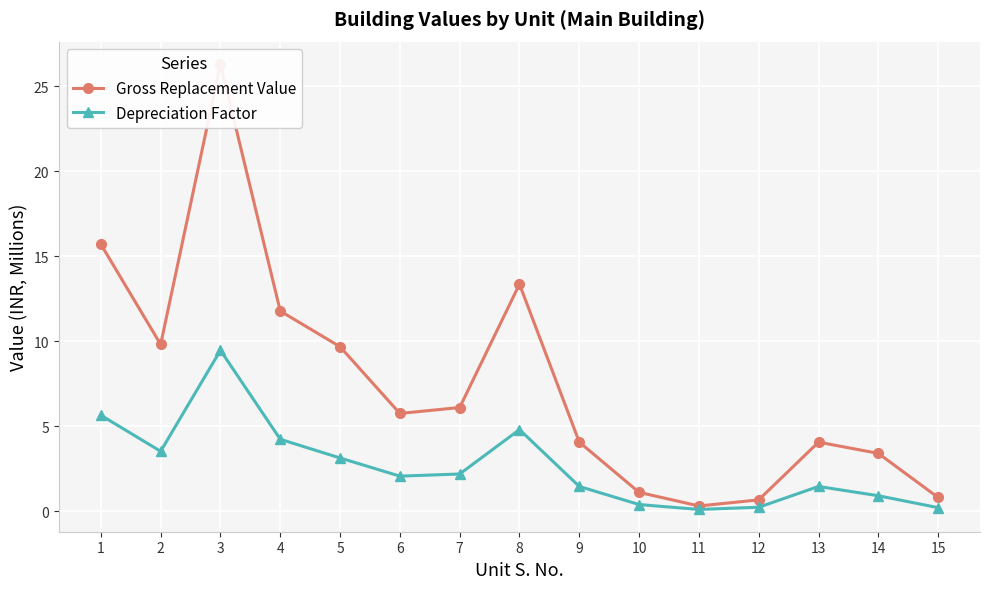

Where is the first local minimum for Depreciation Factor?

2